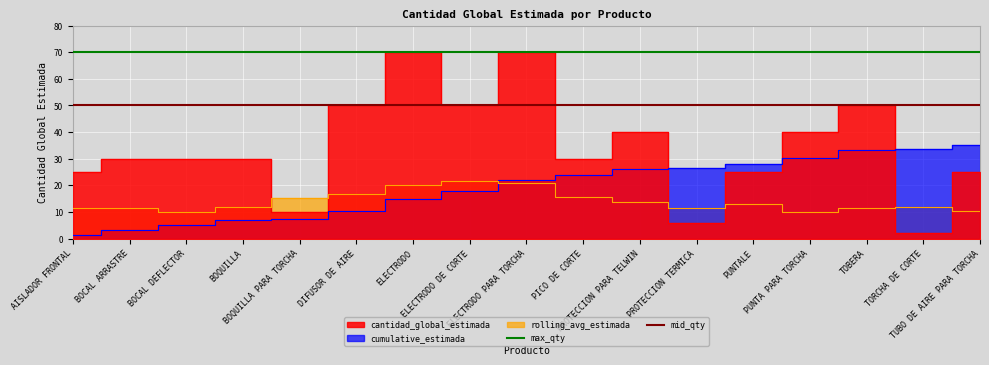

True or false: max_qty has a value of 97 at AISLADOR FRONTAL.

False